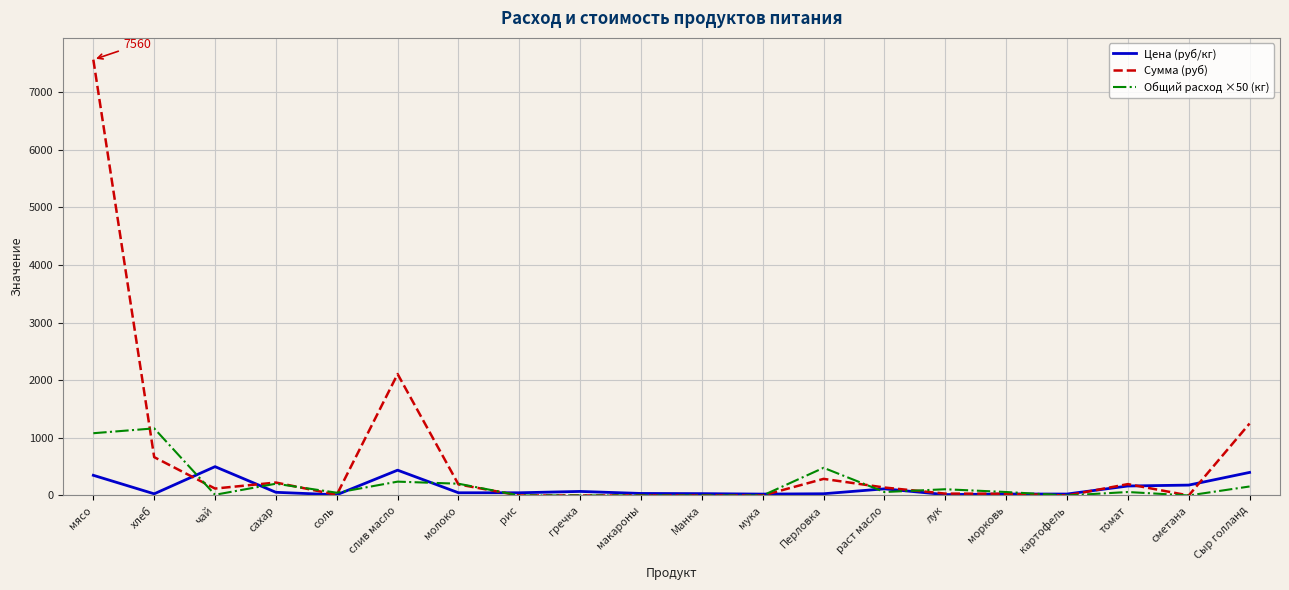

Which series has the widest spread of values?

Сумма (руб)